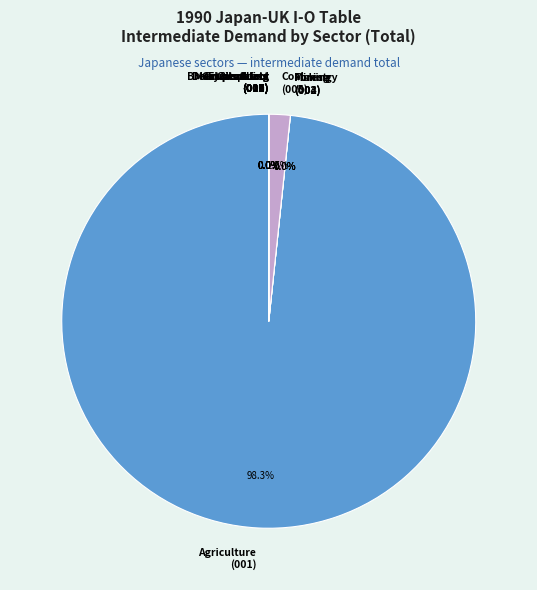

Is it true that Crude petroleum & gas is 0% of the pie?

True